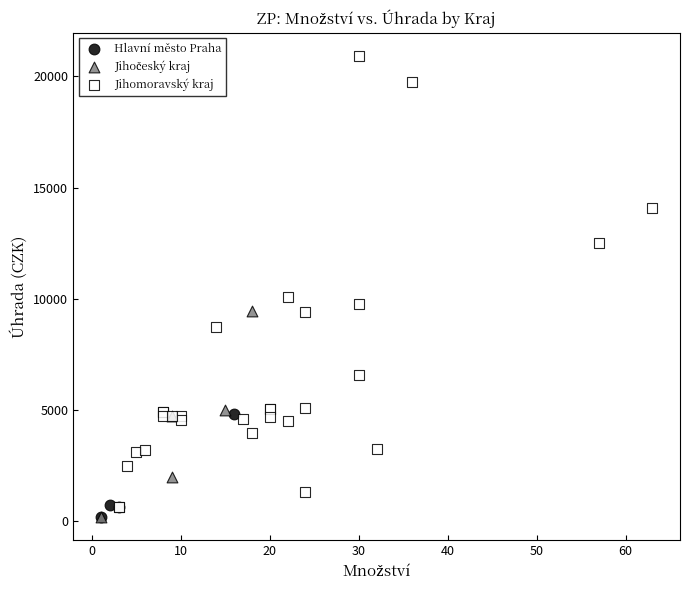

Which series reaches the maximum Y coordinate?

Jihomoravský kraj